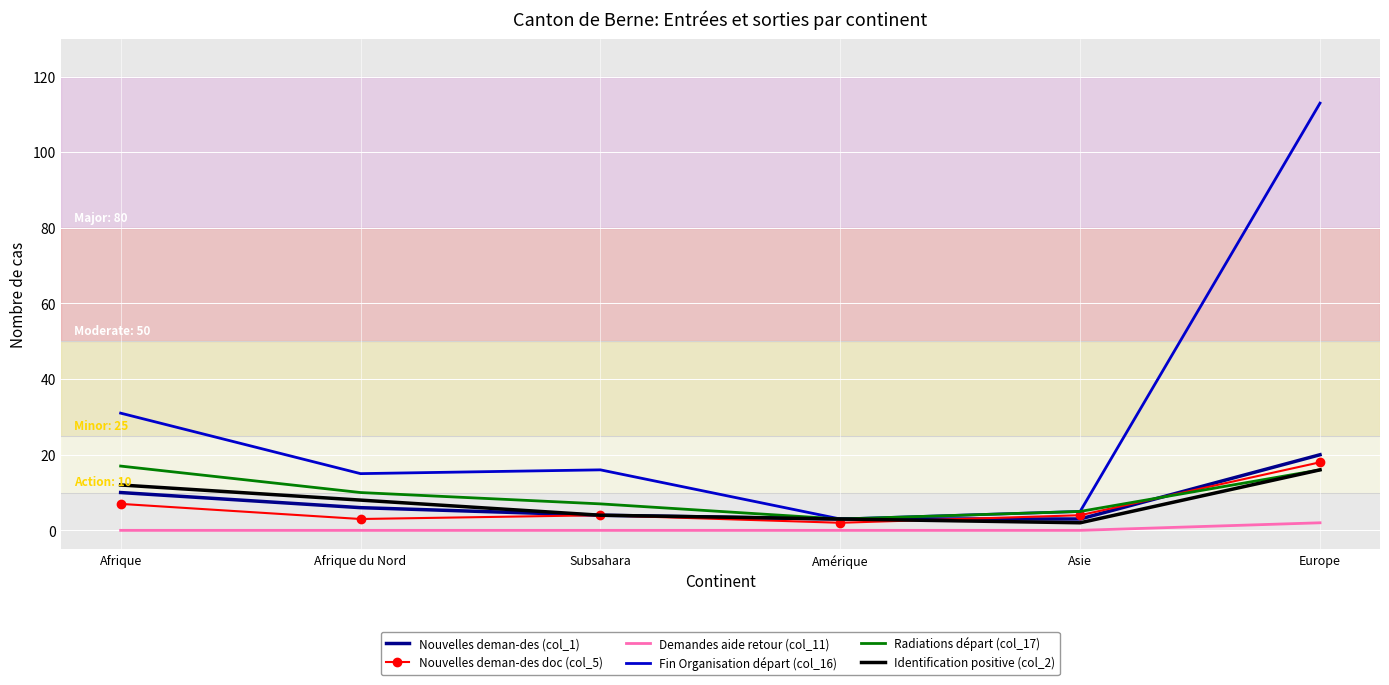

Which series has the largest range (max minus min)?

Fin Organisation départ (col_16)